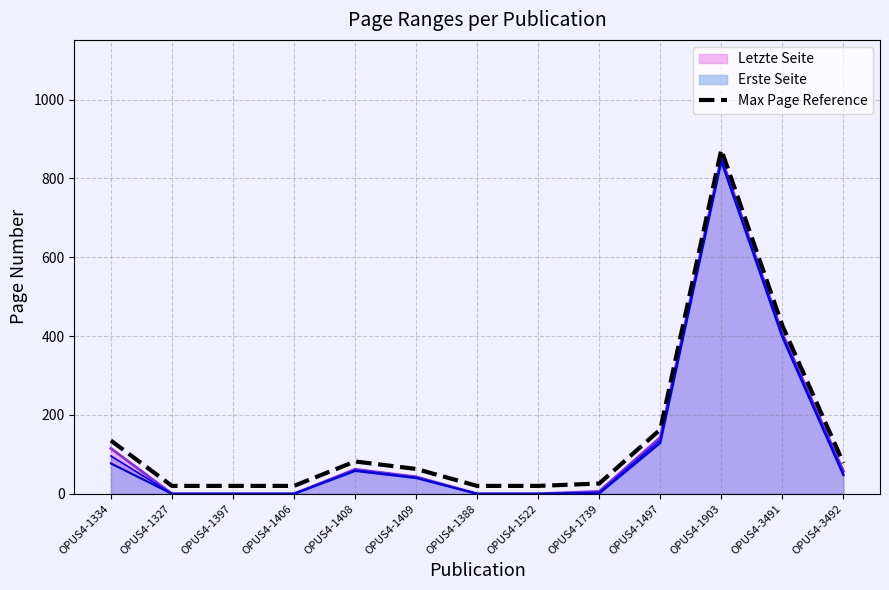

Reading right to left, extract all data points from this chart.

OPUS4-3492=78	OPUS4-3491=427	OPUS4-1903=873	OPUS4-1497=163	OPUS4-1739=26	OPUS4-1522=20	OPUS4-1388=20	OPUS4-1409=63	OPUS4-1408=82	OPUS4-1406=20	OPUS4-1397=20	OPUS4-1327=20	OPUS4-1334=135